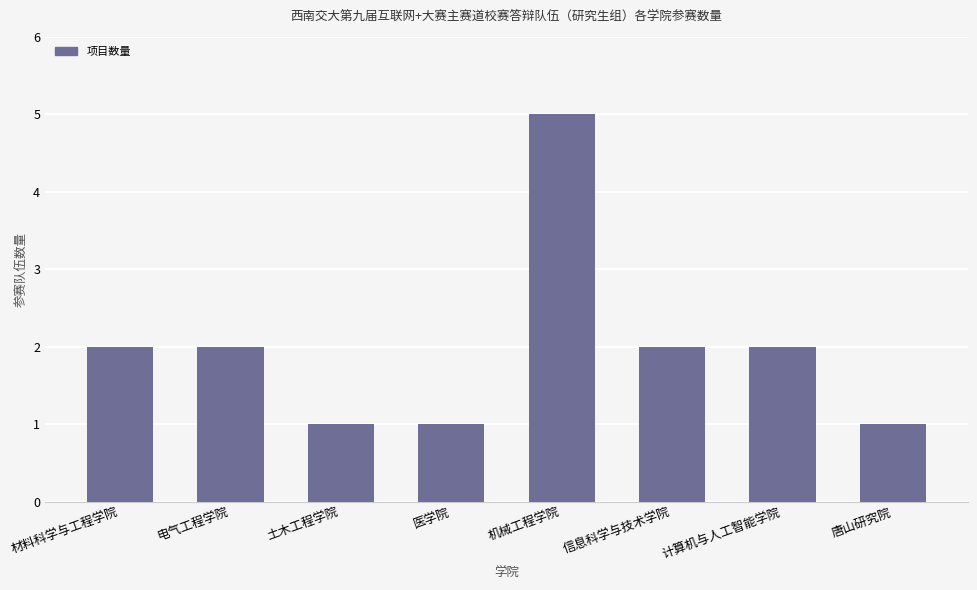

What is the ratio of the value at 唐山研究院 to the value at 信息科学与技术学院?

0.5